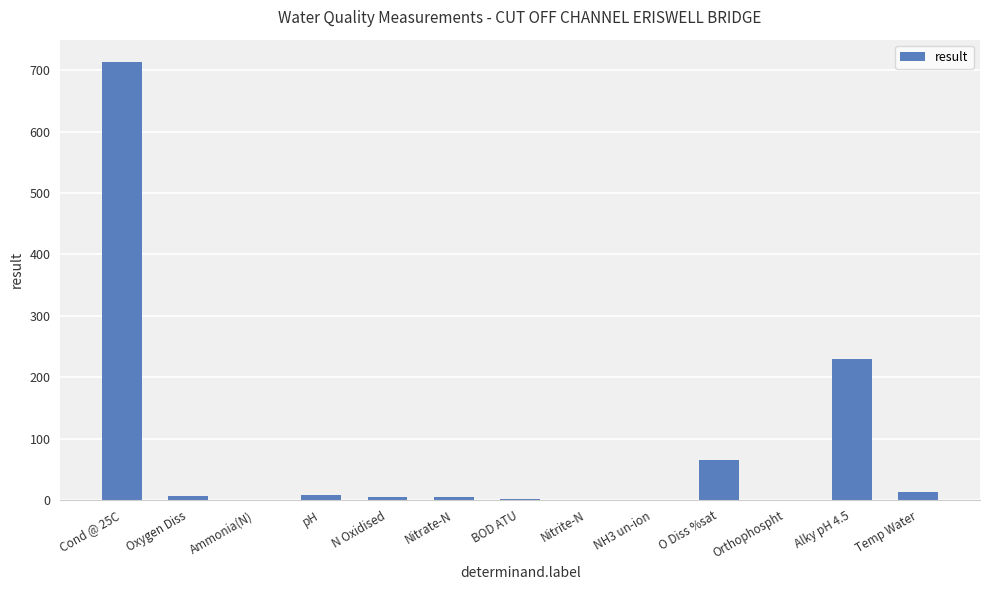

What is the sum of all values?

1047.5